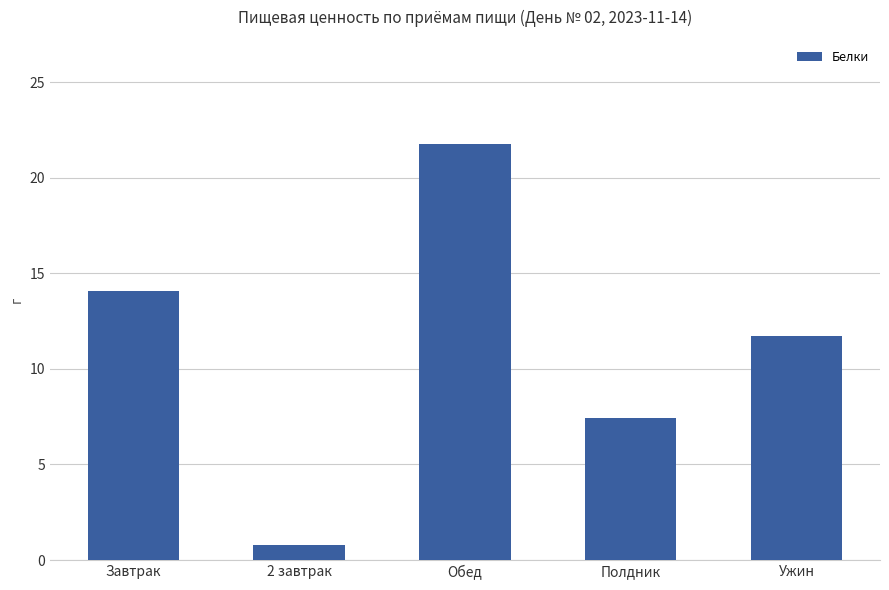

At which category does the chart reach its peak across all series?

Обед